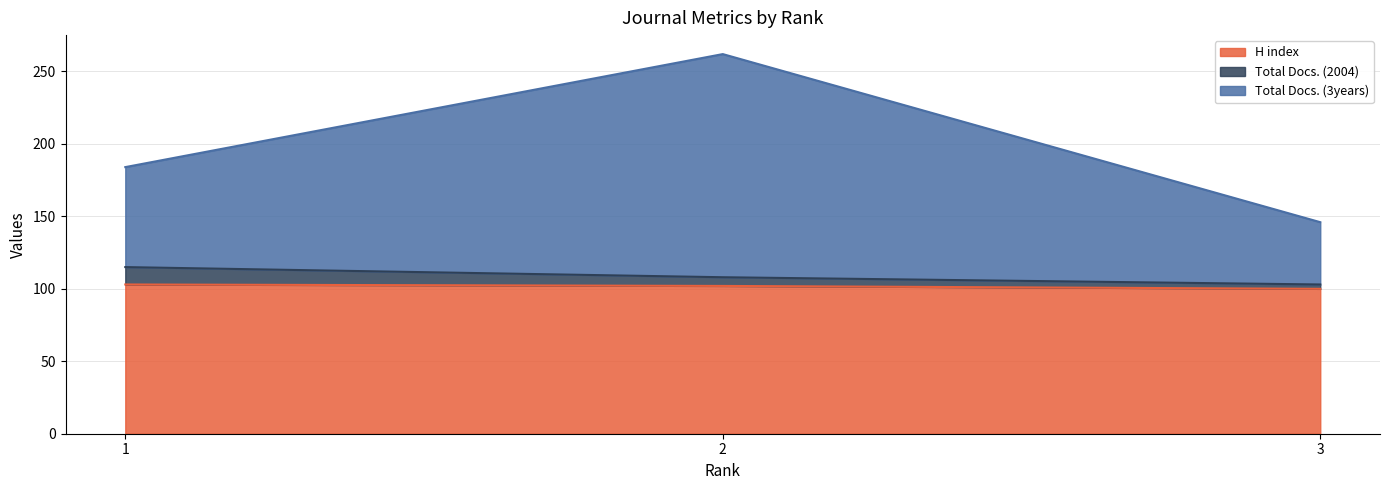

What is the difference between the Total Docs. (3years) values at 3 and 2?

116